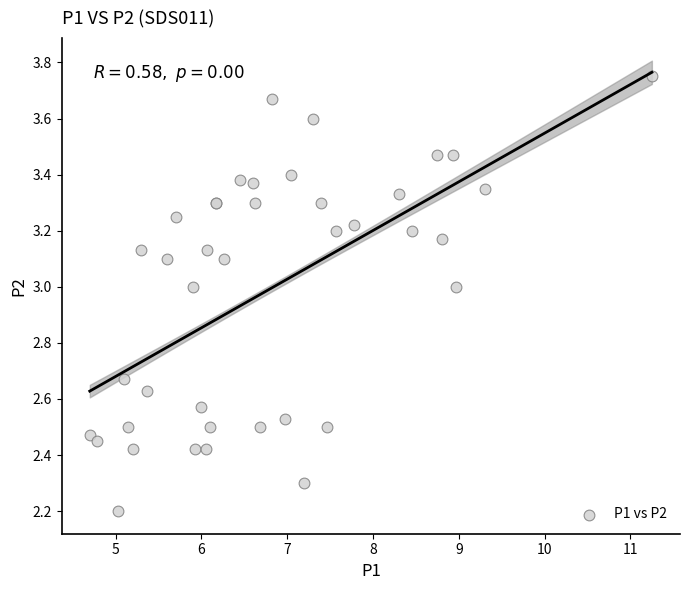

What Y value in the scatter plot is closest to 2?

2.2